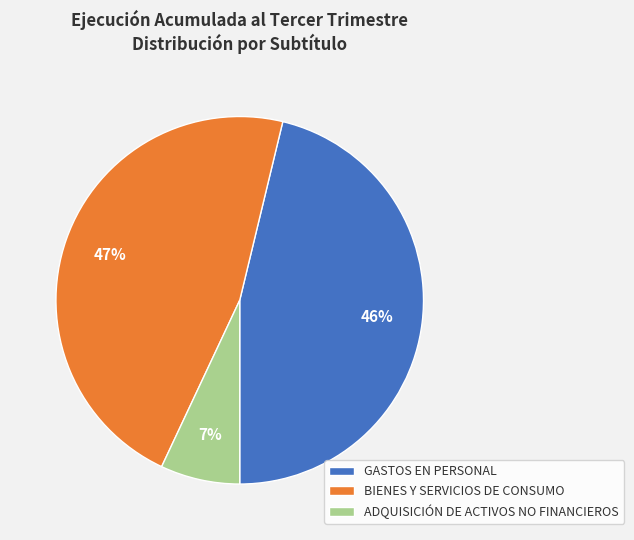

Rank the categories by value from highest to lowest.

BIENES Y SERVICIOS DE CONSUMO, GASTOS EN PERSONAL, ADQUISICIÓN DE ACTIVOS NO FINANCIEROS